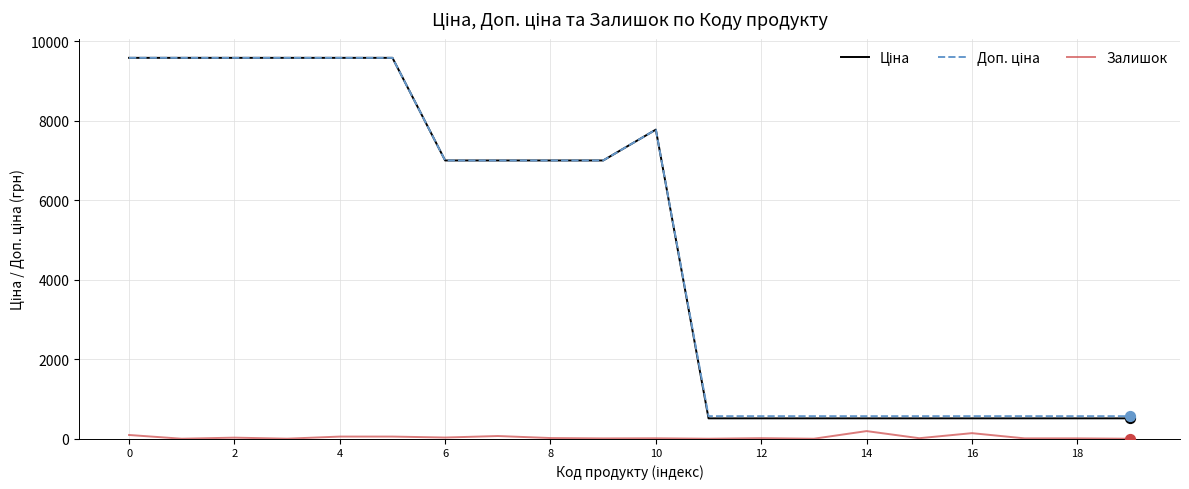

At how many categories does at least one series exceed 3865?

11